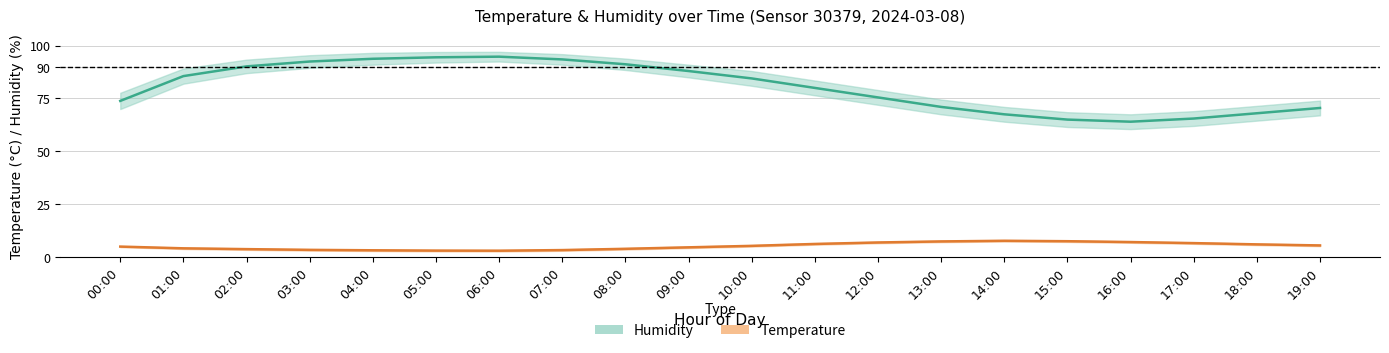

True or false: Temperature and Humidity cross at least once.

False